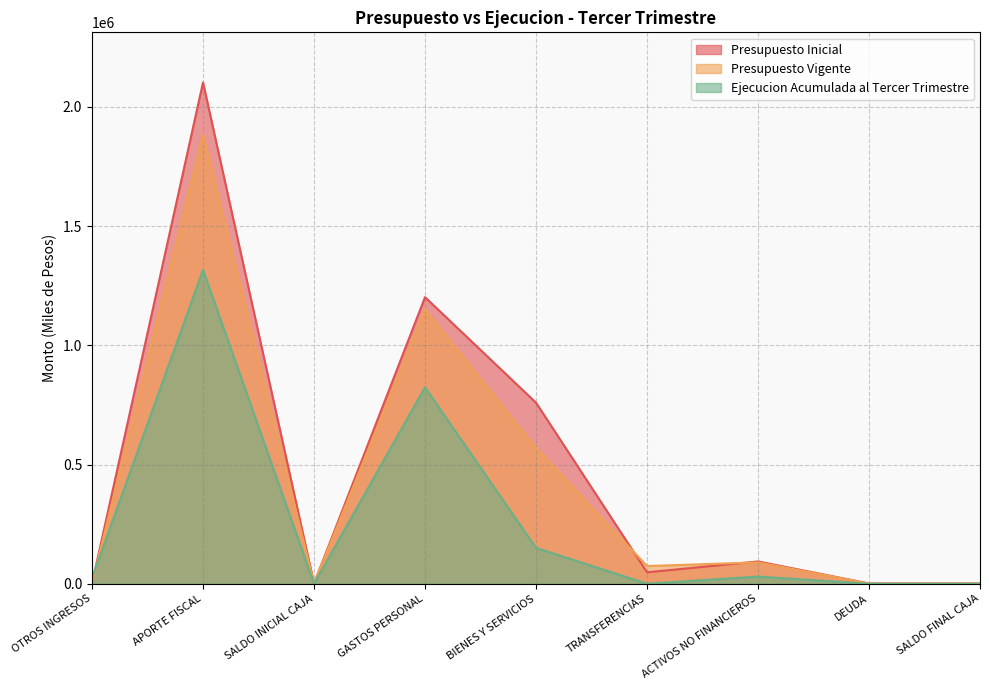

At which category is the sum across all series the highest?

APORTE FISCAL